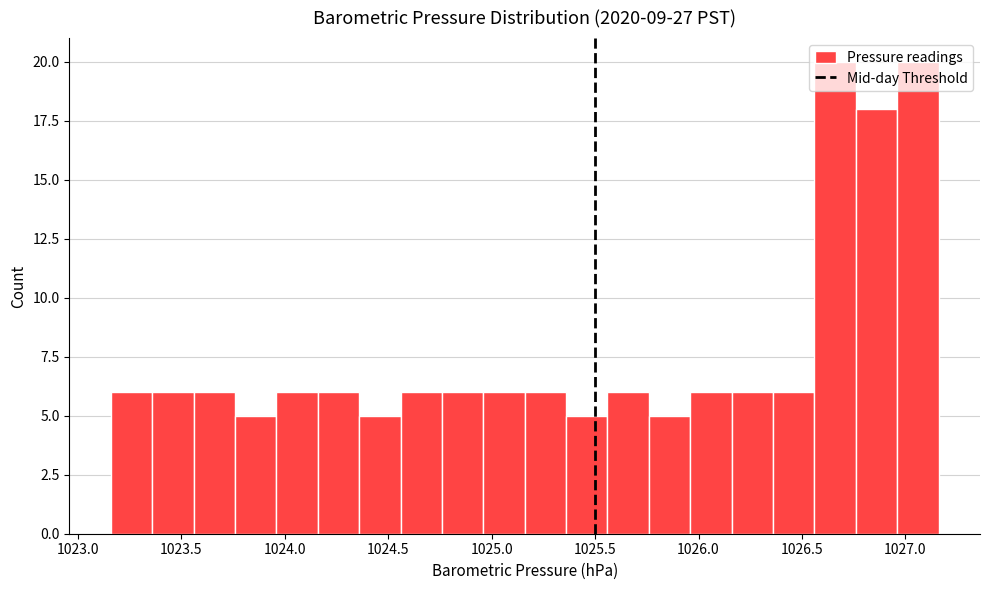

Reading left to right, transcribe this chart: for each bar, give the range it covers on the x-axis and its height. Neither the bar edges nor the heights are printed on the chart, so give them approximately, as read against the axes.

1023.16 to 1023.36: 6
1023.36 to 1023.56: 6
1023.56 to 1023.76: 6
1023.76 to 1023.96: 5
1023.96 to 1024.16: 6
1024.16 to 1024.36: 6
1024.36 to 1024.56: 5
1024.56 to 1024.76: 6
1024.76 to 1024.96: 6
1024.96 to 1025.16: 6
1025.16 to 1025.36: 6
1025.36 to 1025.56: 5
1025.56 to 1025.76: 6
1025.76 to 1025.96: 5
1025.96 to 1026.16: 6
1026.16 to 1026.36: 6
1026.36 to 1026.56: 6
1026.56 to 1026.76: 20
1026.76 to 1026.96: 18
1026.96 to 1027.16: 20